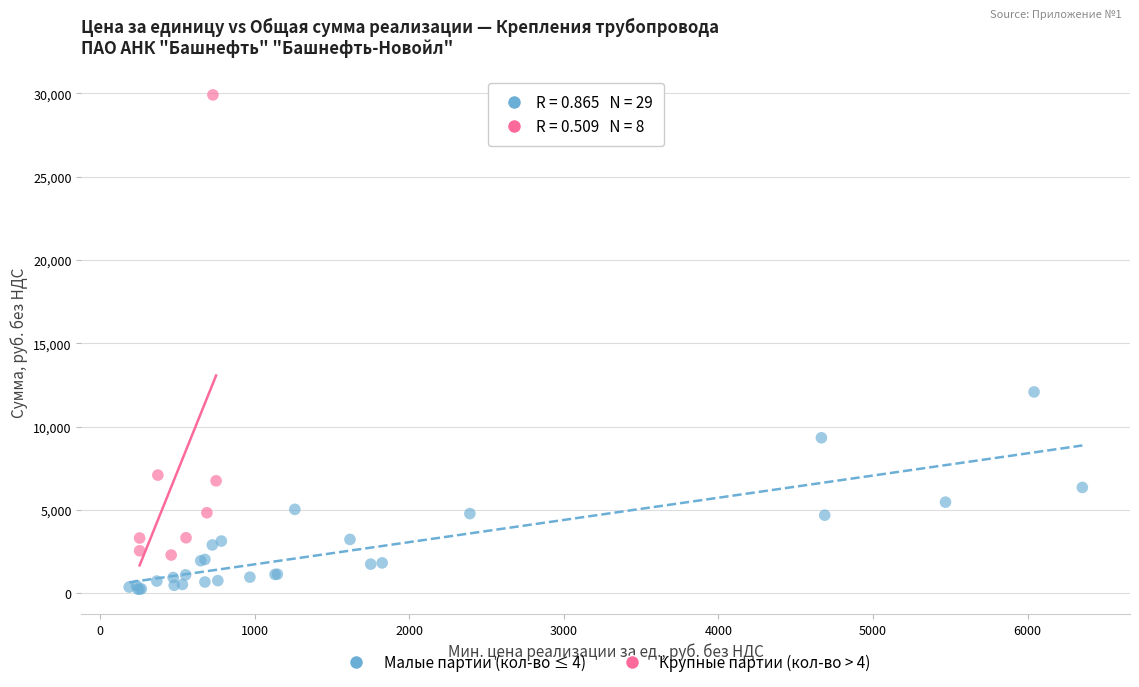

Which series has the widest spread of Y values?

Крупные партии (кол-во > 4)